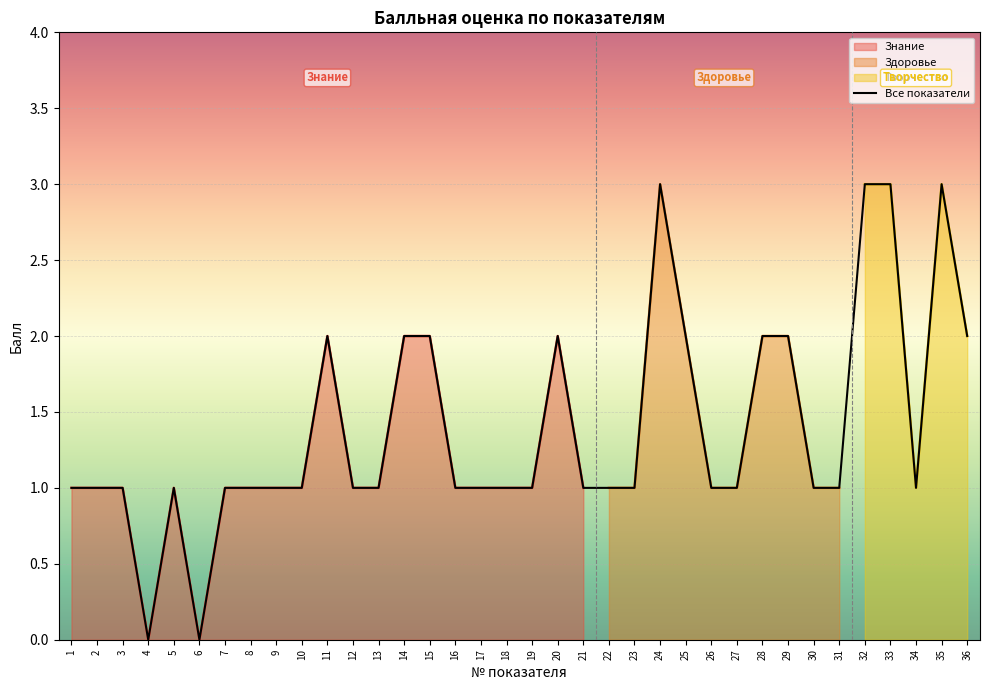

True or false: there are more than 2 points higher than both neighbors.

True